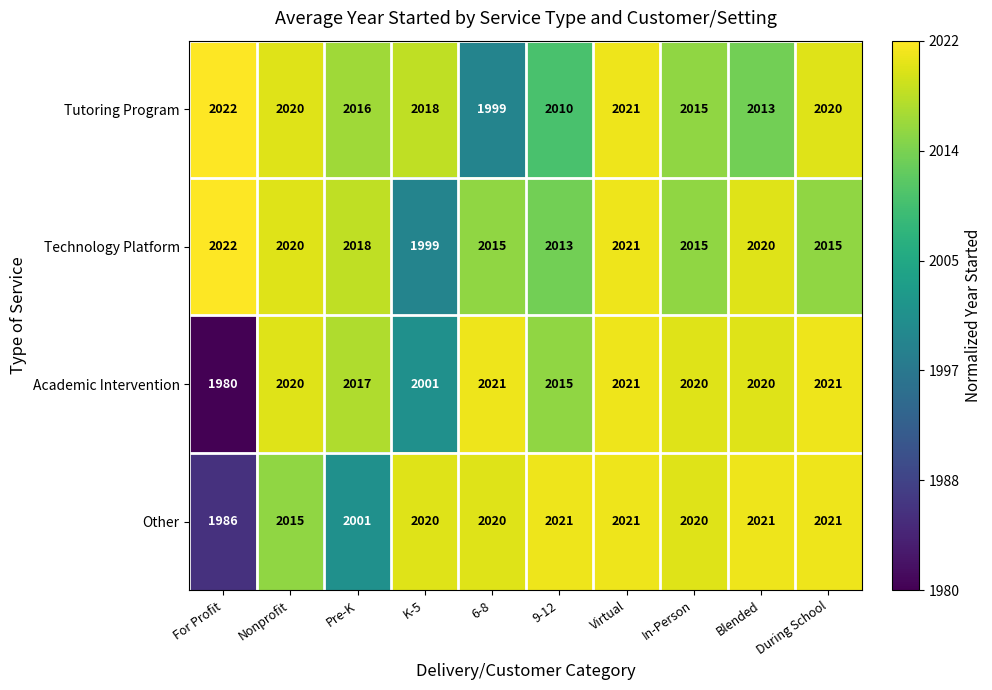

List the series in order of their overall mean, lowest first.

Academic Intervention, Other, Tutoring Program, Technology Platform